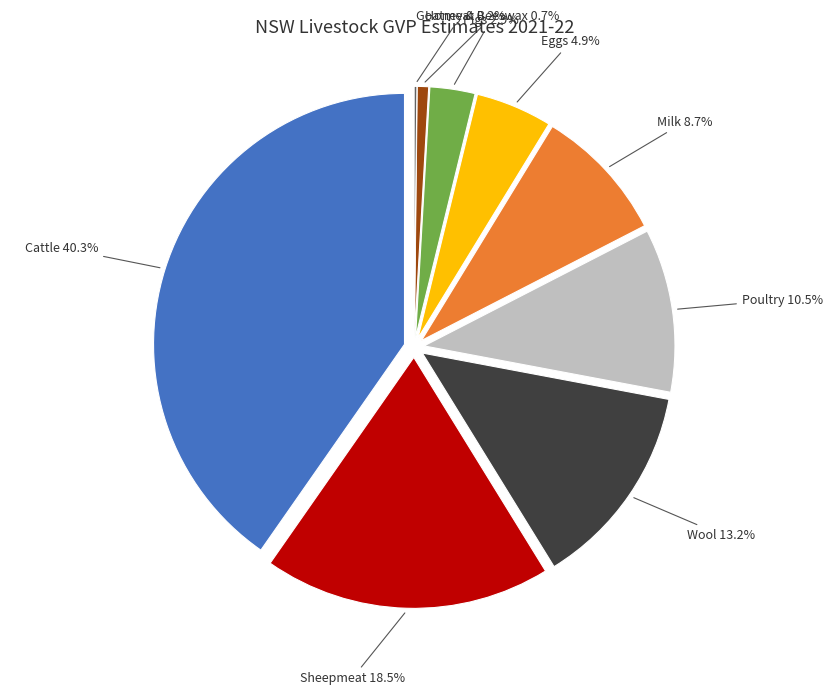

Is there any slice that represents more than half of the pie?

No